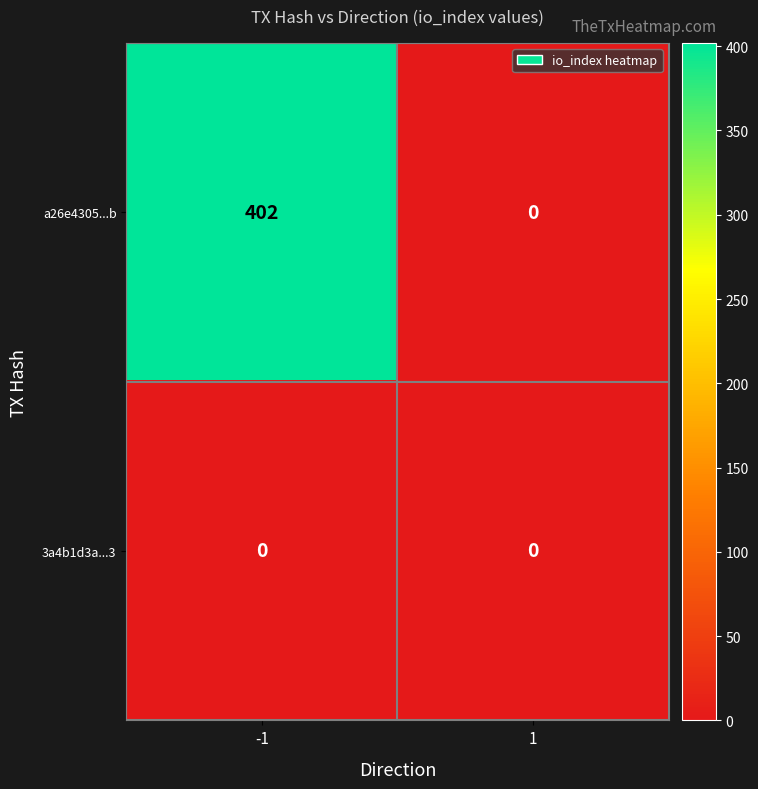

Reading left to right, extract all data points from this chart.

a26e4305...b: -1=402	1=0
3a4b1d3a...3: -1=0	1=0